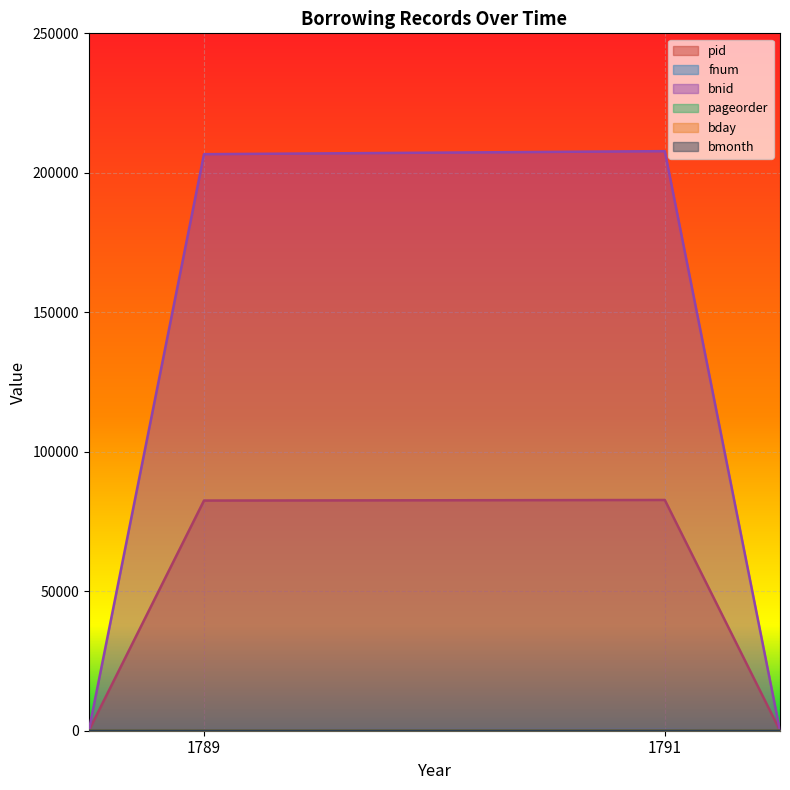

What is the sum of all pageorder values?

11